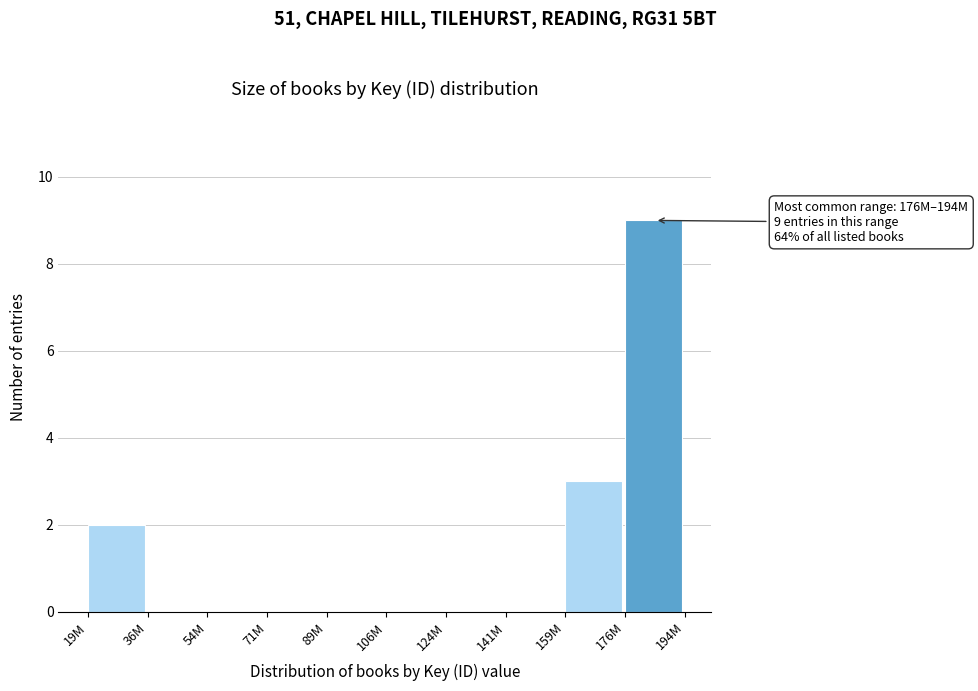

Reading left to right, extract all data points from this chart.

19M=2	36M=0	54M=0	71M=0	89M=0	106M=0	124M=0	141M=0	159M=3	176M=9